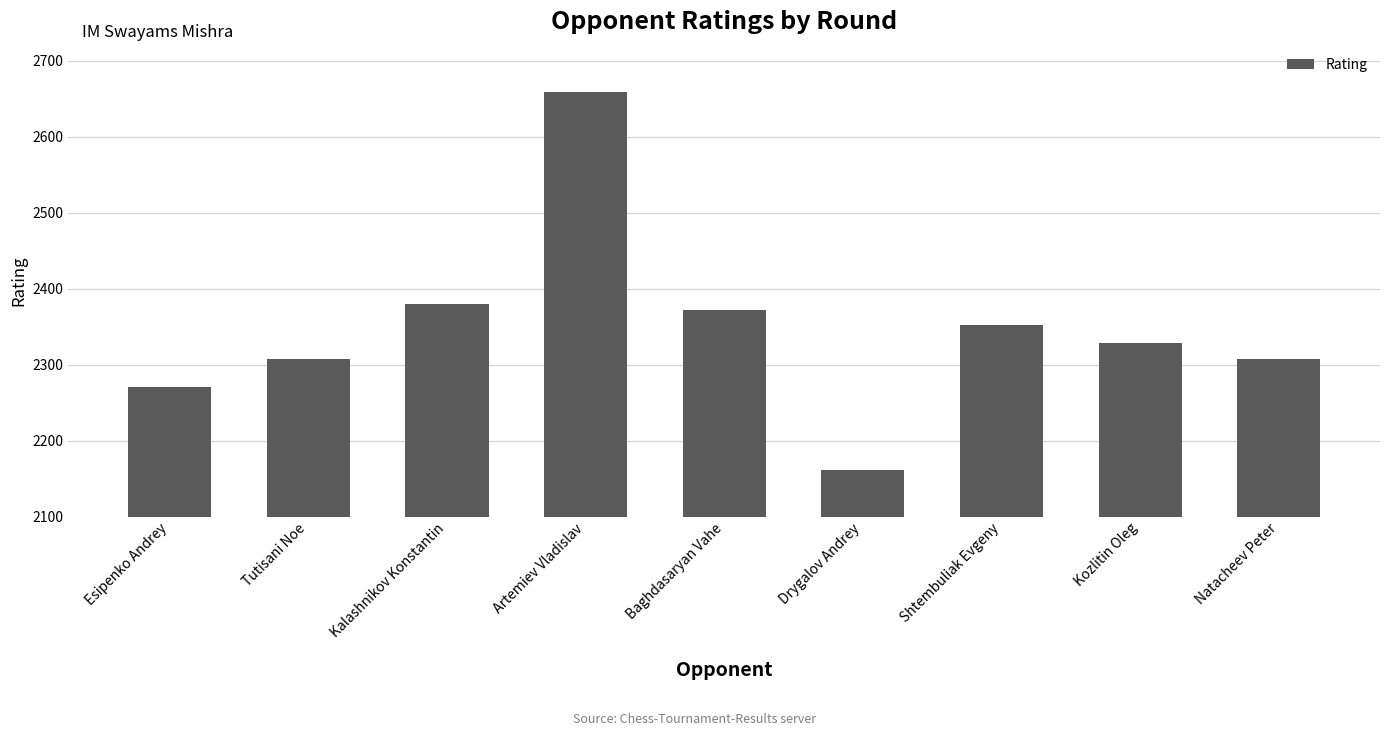

What is the change in value from Baghdasaryan Vahe to Natacheev Peter?

-64